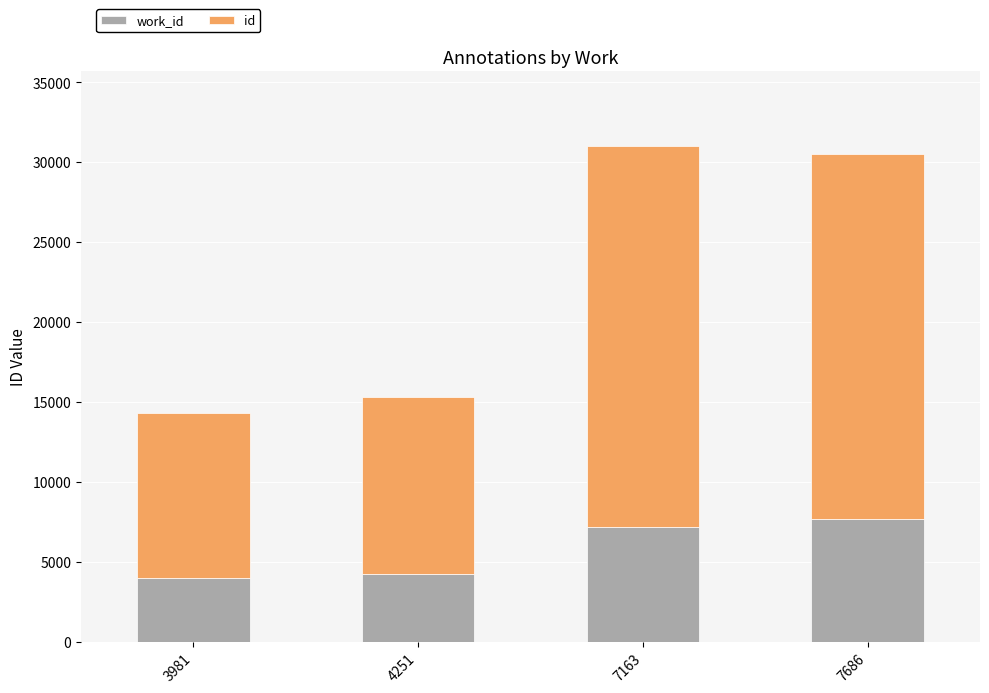

What value does the work_id series have at 4251, to the nearest 50?

4250